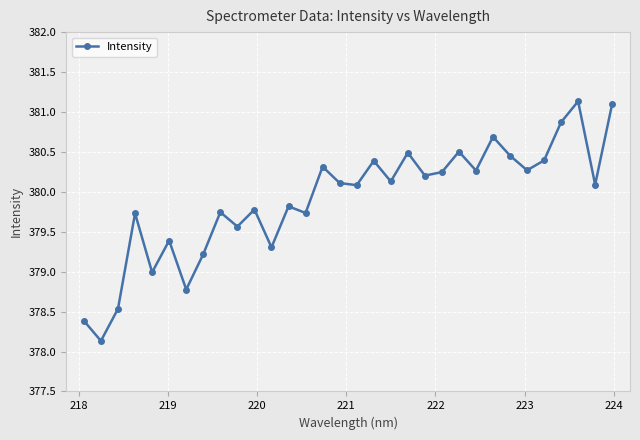

What is the value of the 5th point from the left?

379.0